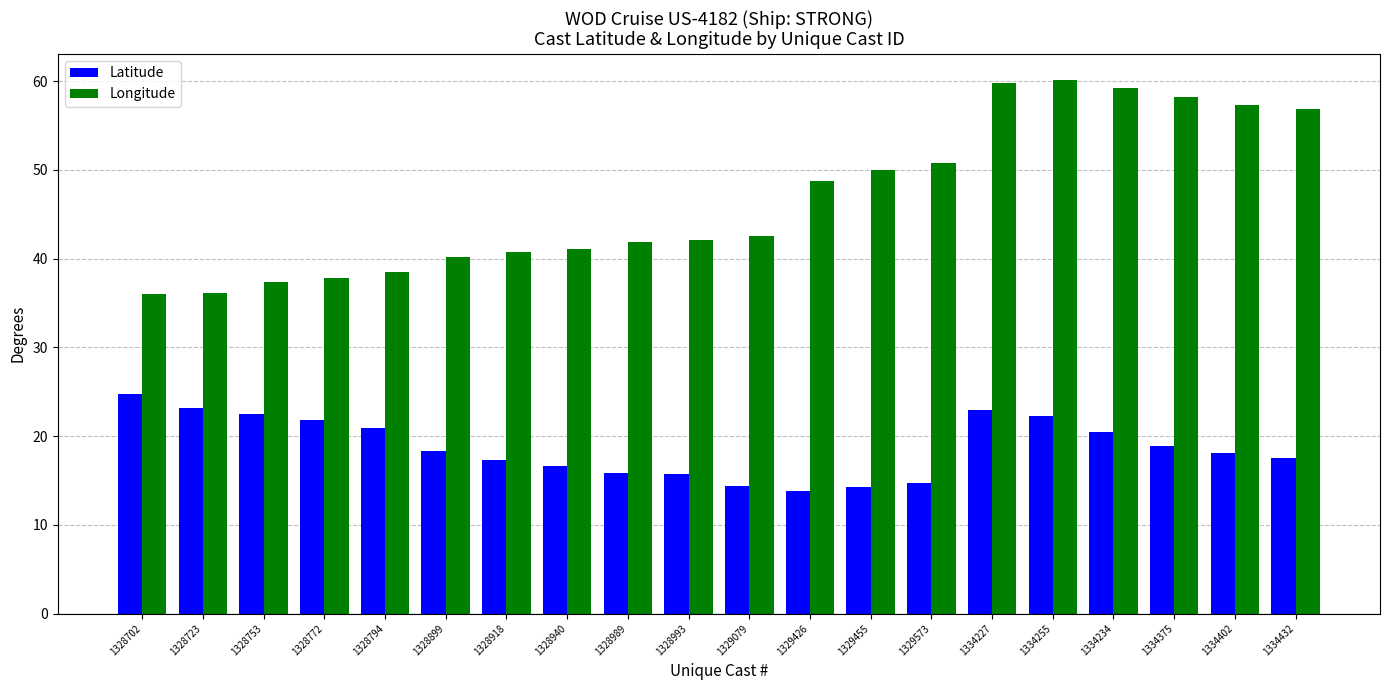

What is the label of the 11th bar from the left?

1329079